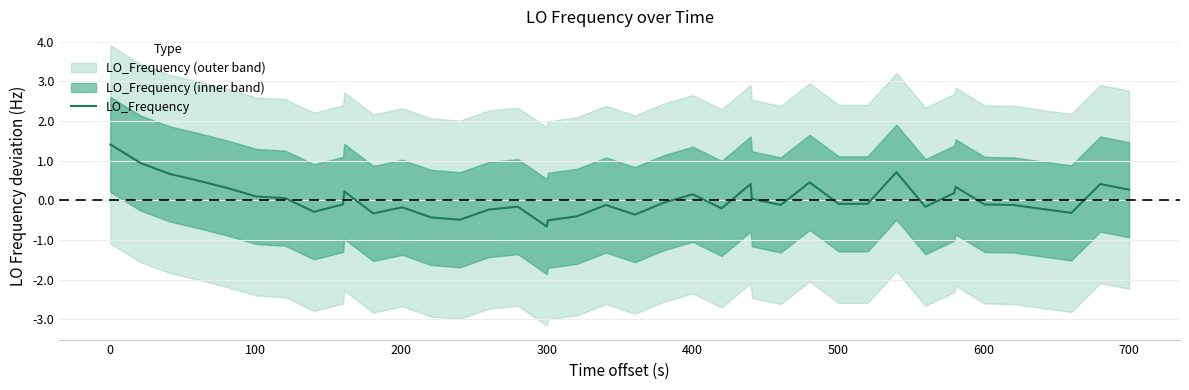

The value at 38 is 0.1. True or false?

False